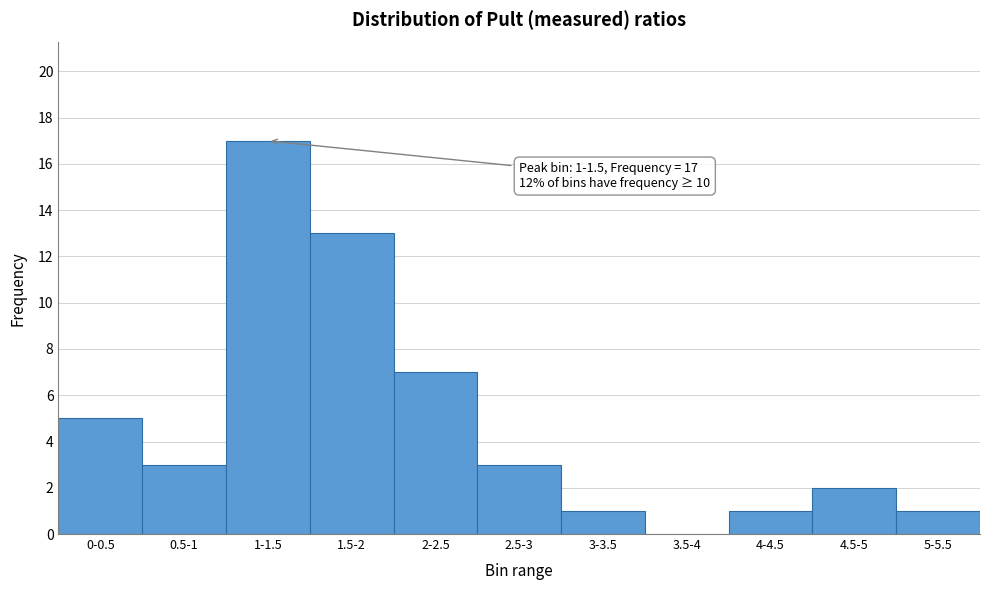

Reading right to left, extract all data points from this chart.

5-5.5=1	4.5-5=2	4-4.5=1	3.5-4=0	3-3.5=1	2.5-3=3	2-2.5=7	1.5-2=13	1-1.5=17	0.5-1=3	0-0.5=5